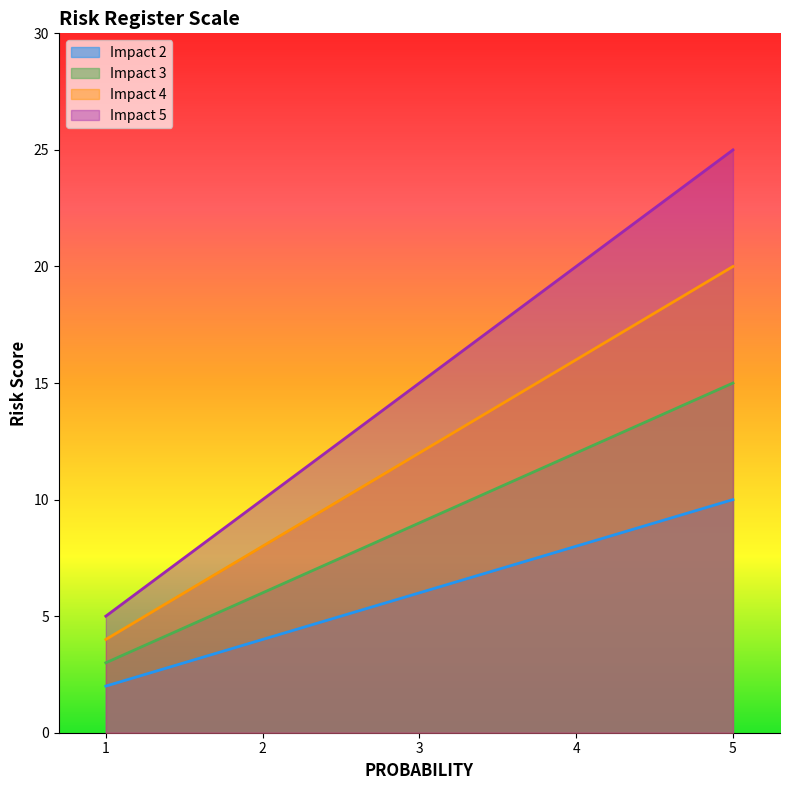

Which series has the largest total across all categories?

Impact 5